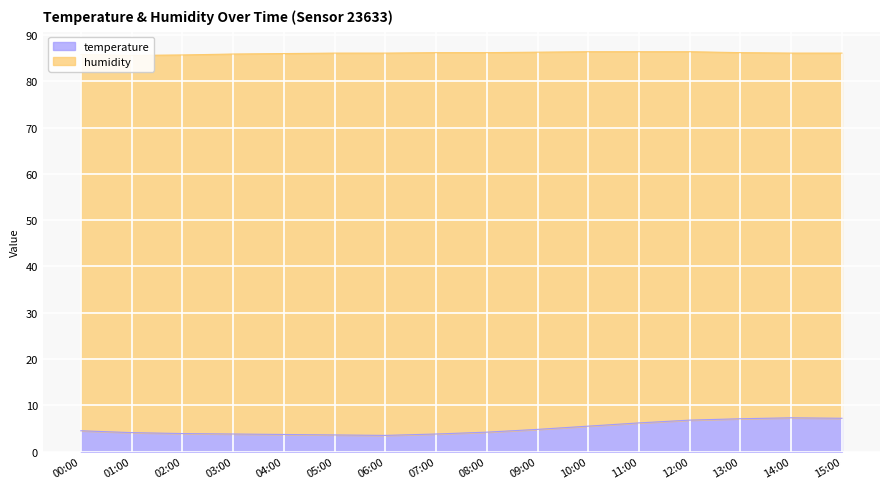

What is the lowest value of the temperature series?

3.5